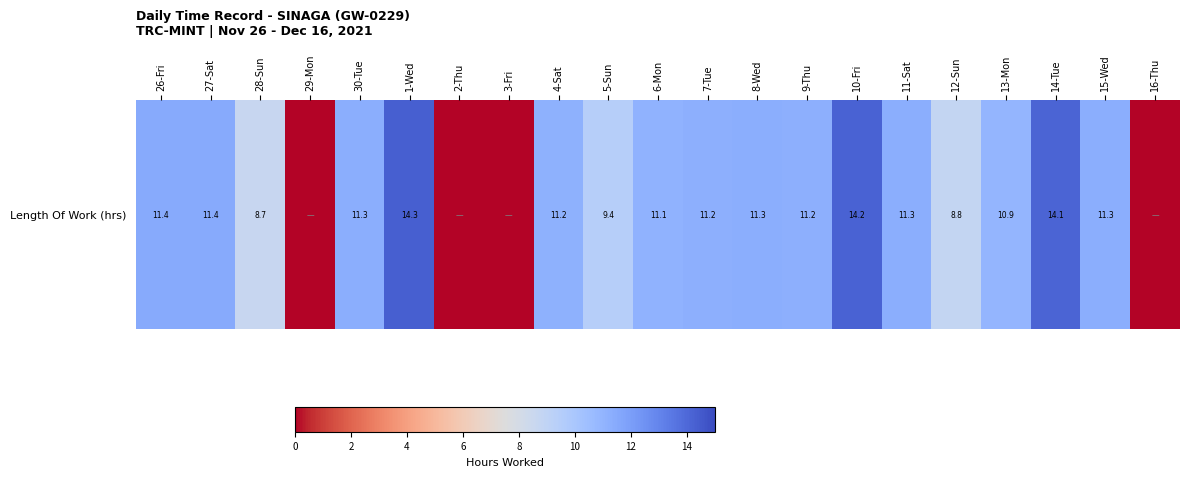

Is it true that the value at 12-Sun is 14.9?

False